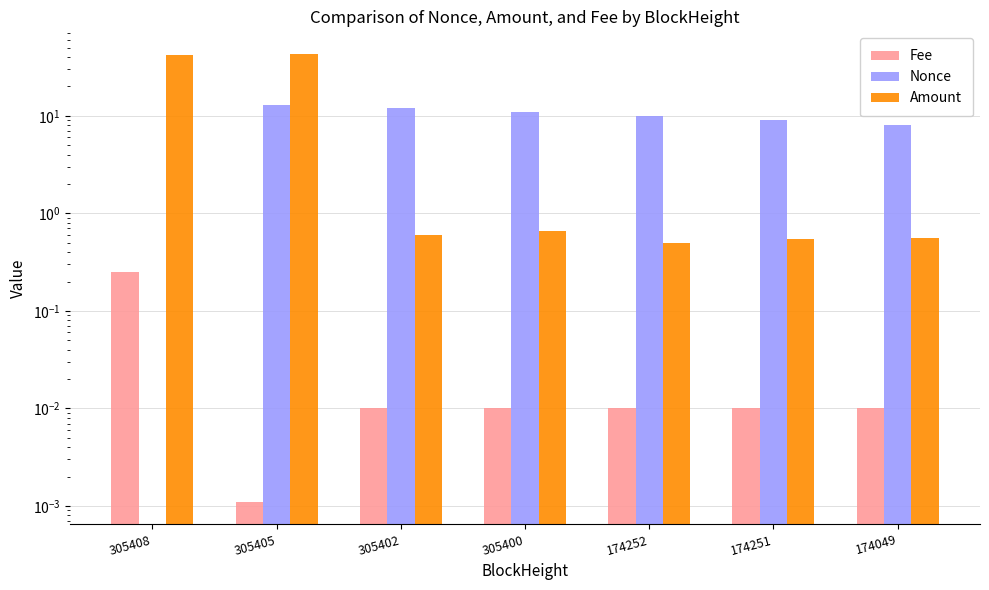

How many bars are there in each group?

3